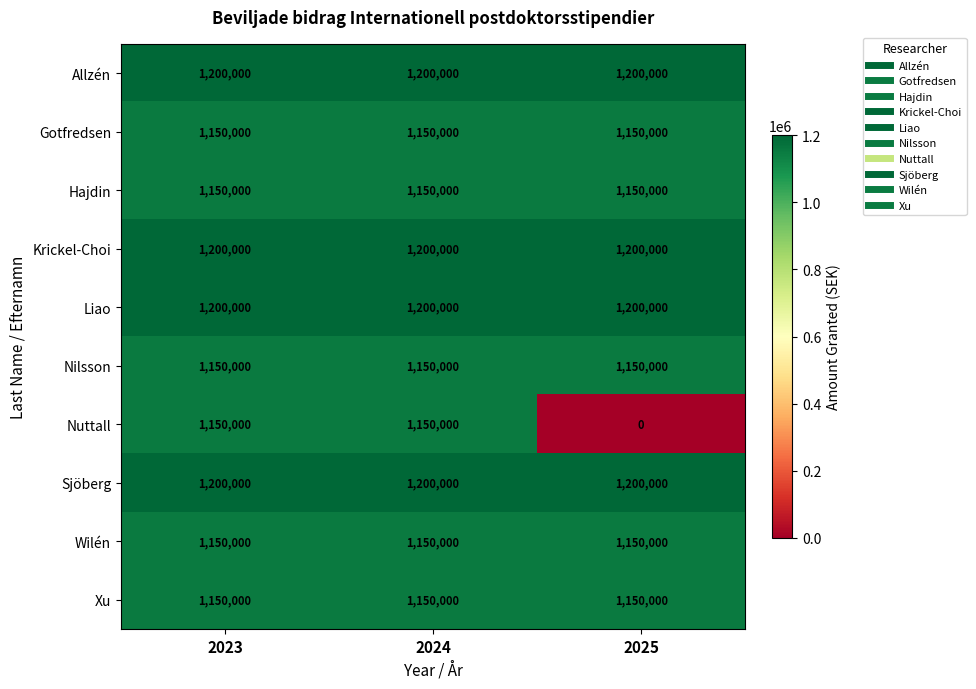

What is the sum of the Sjöberg values at 2023 and 2025?

2400000